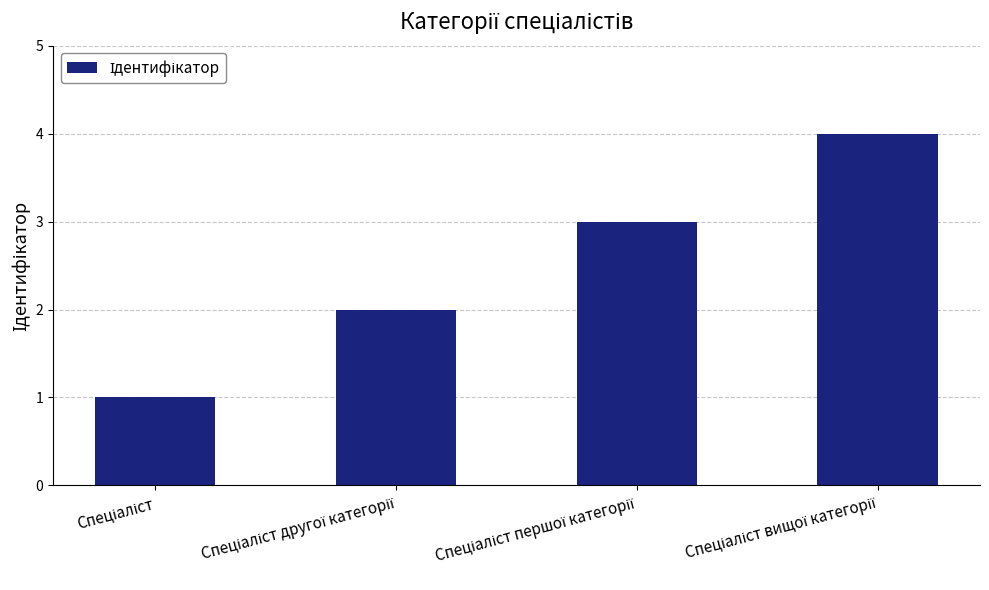

What is the sum of all values?

10